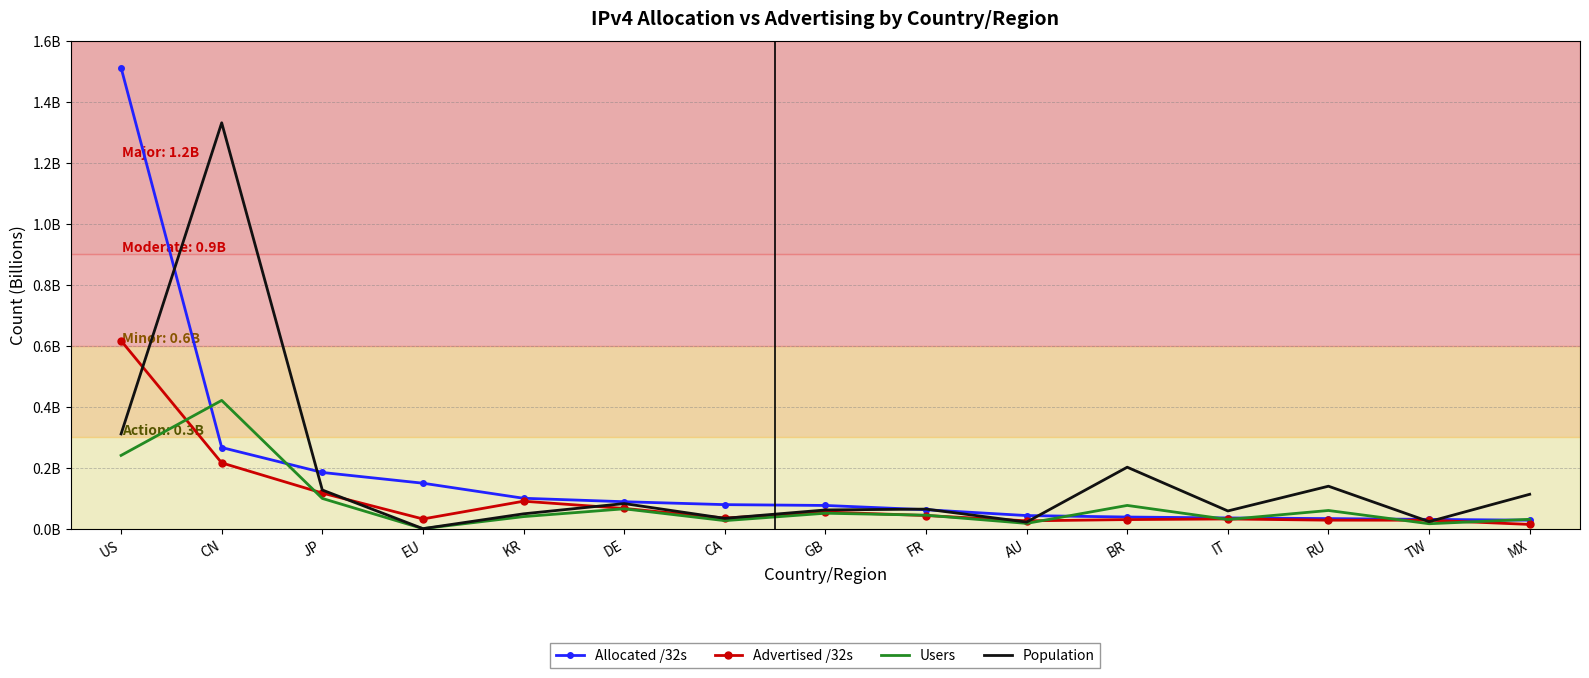

Which category has the lowest value across all series?

EU